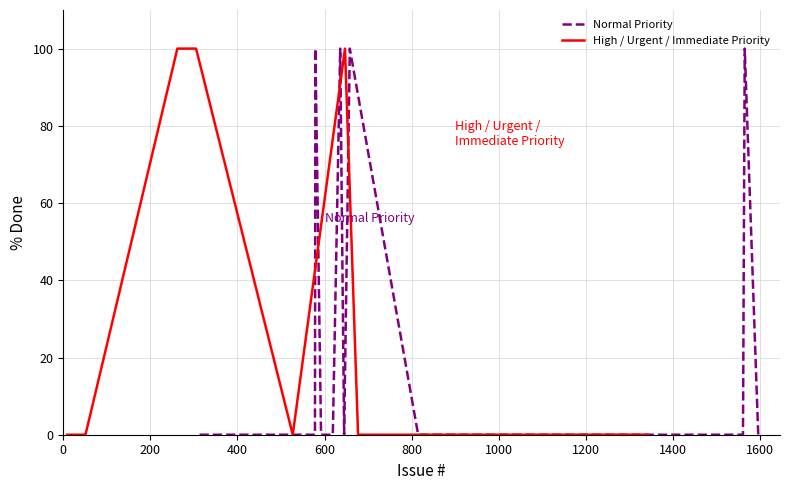

Is this an area chart (filled region under the line)?

No